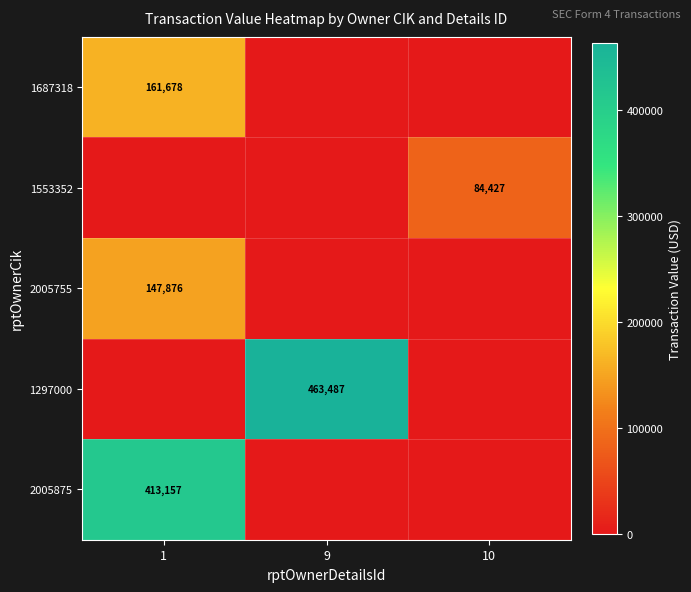

Is it true that 2005875 equals 232333 at 1?

False